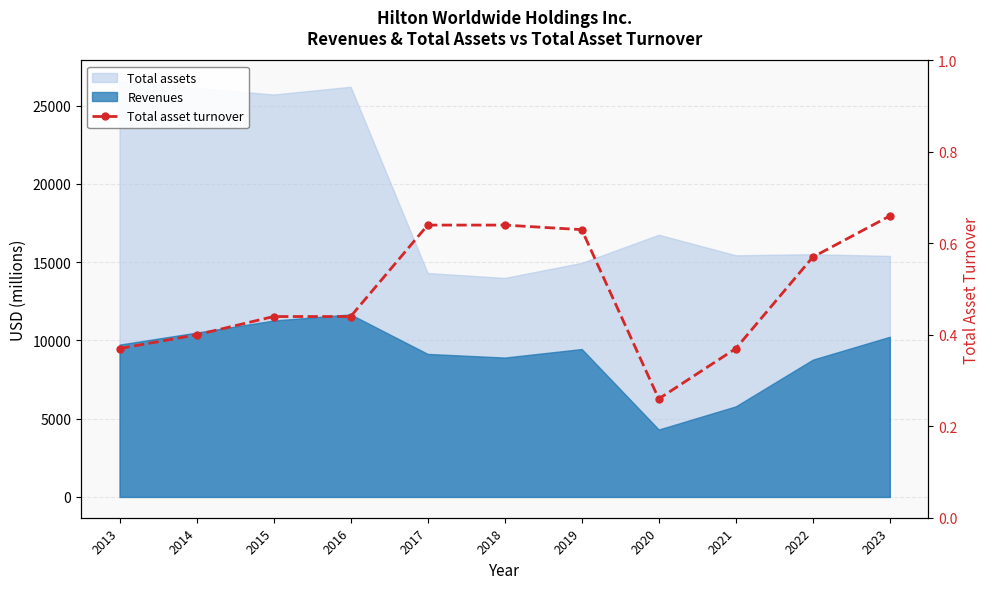

What is the approximate value at 2013?

0.4